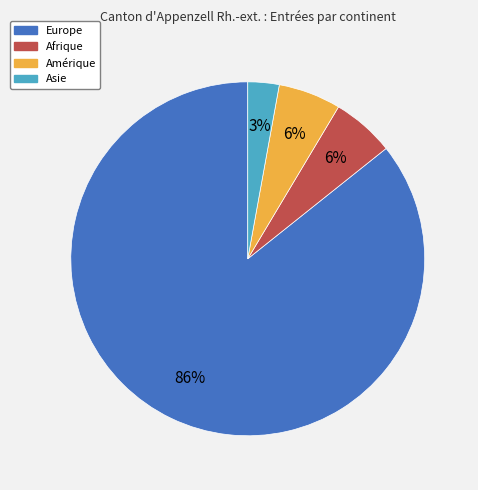

How many slices are in this pie chart?

4